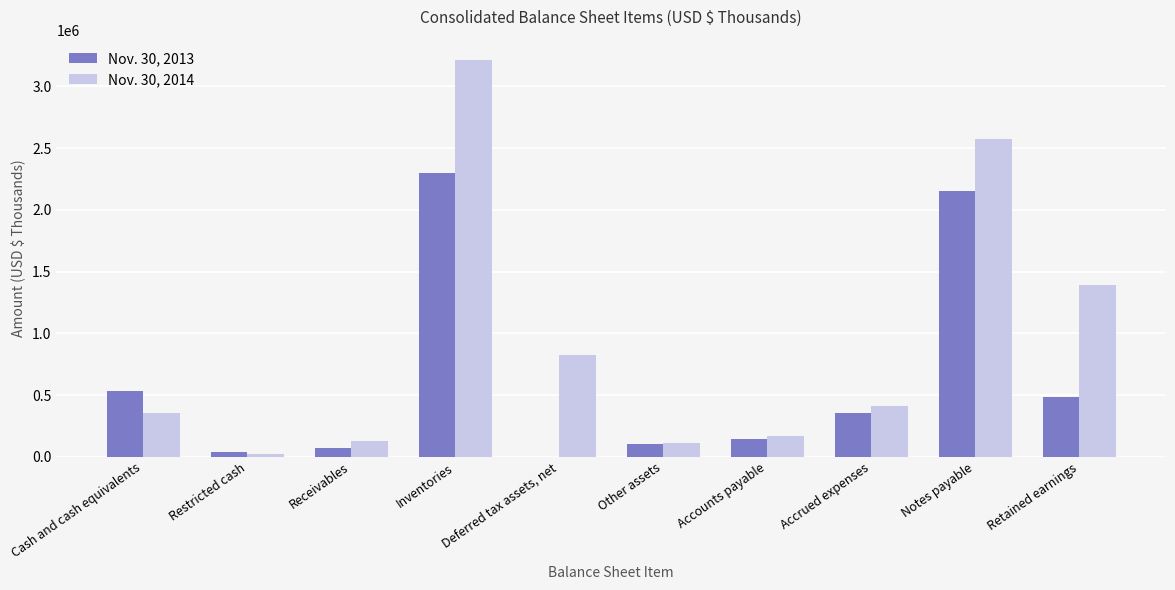

Which label corresponds to the largest value in the chart?

Inventories